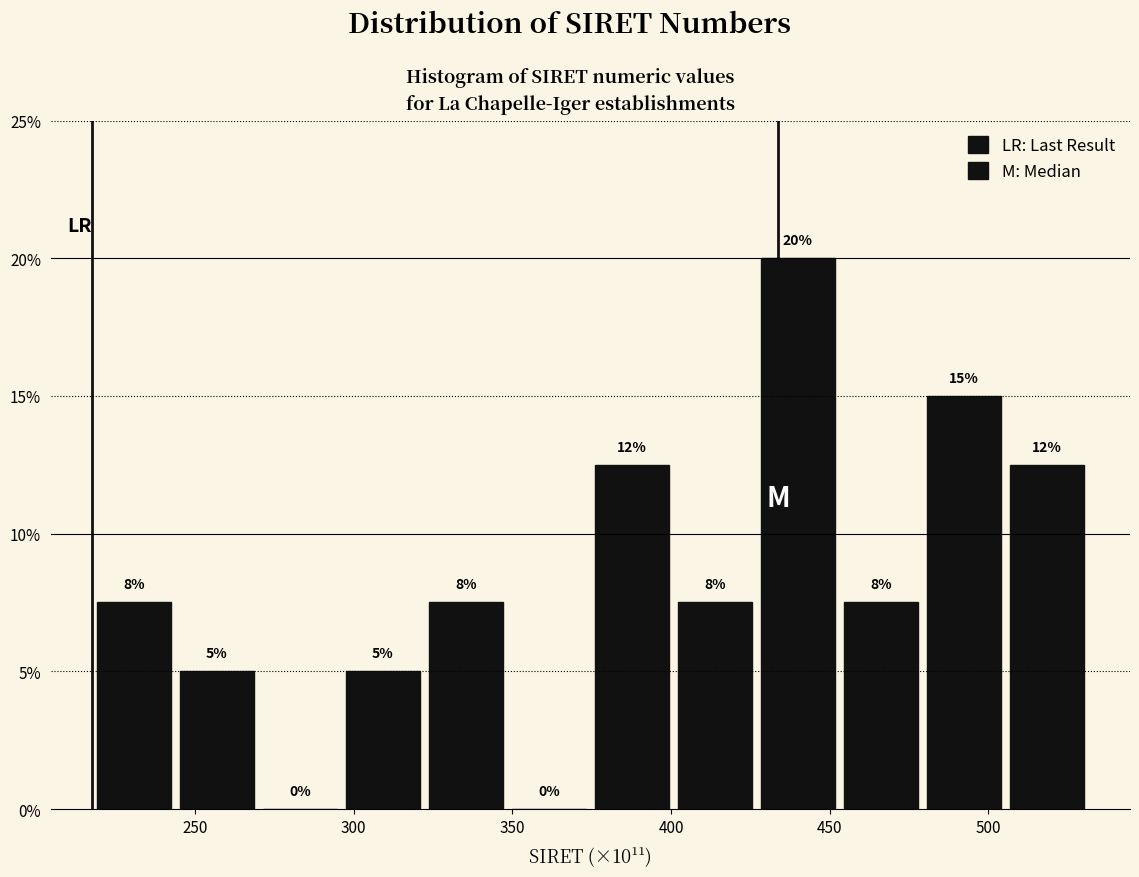

Which range on the x-axis has the tallest bar?

425 to 455